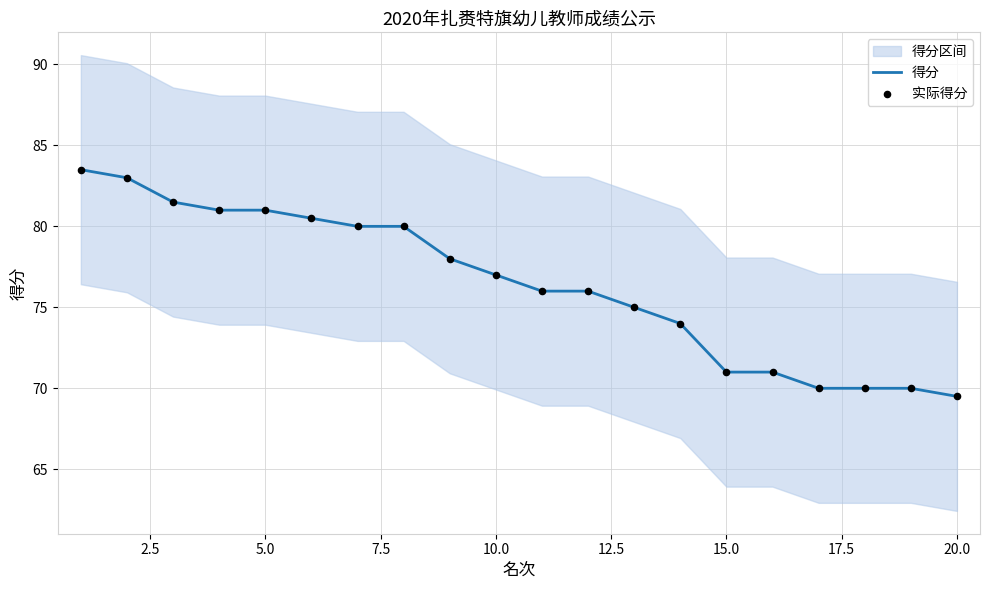

What is the minimum value for 得分?

69.5